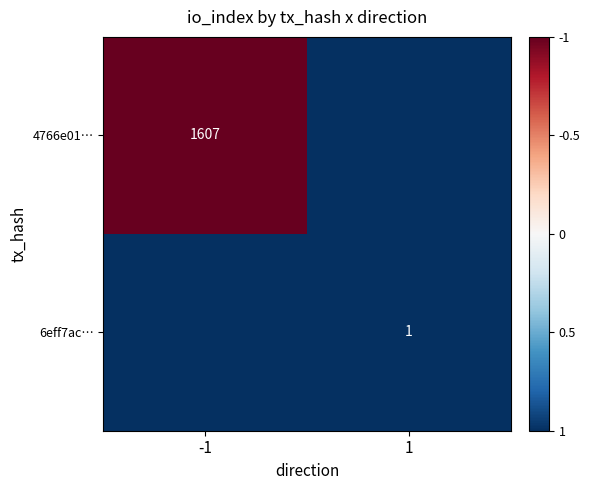

Is the value of 6eff7ac… at 1 greater than the value of 4766e01… at -1?

No